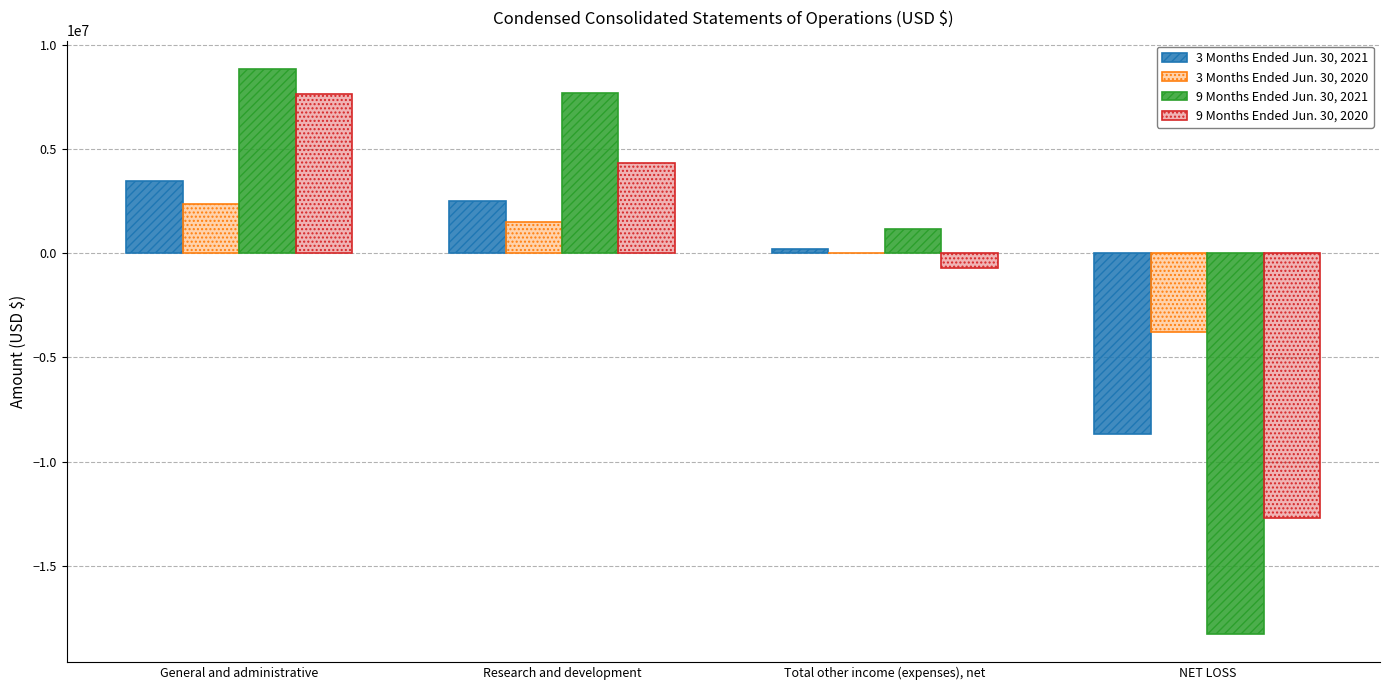

Which series changed the most between General and administrative and NET LOSS?

9 Months Ended Jun. 30, 2021